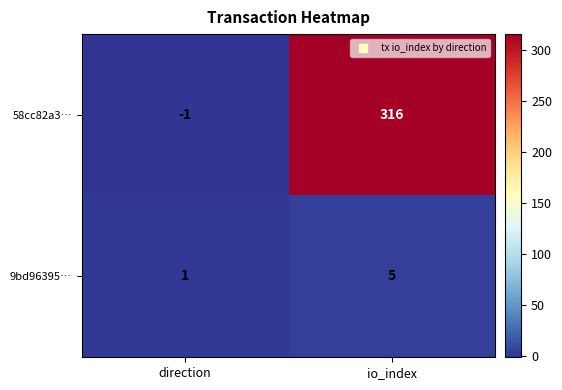

True or false: 58cc82a3… has a value of 316 at io_index.

True